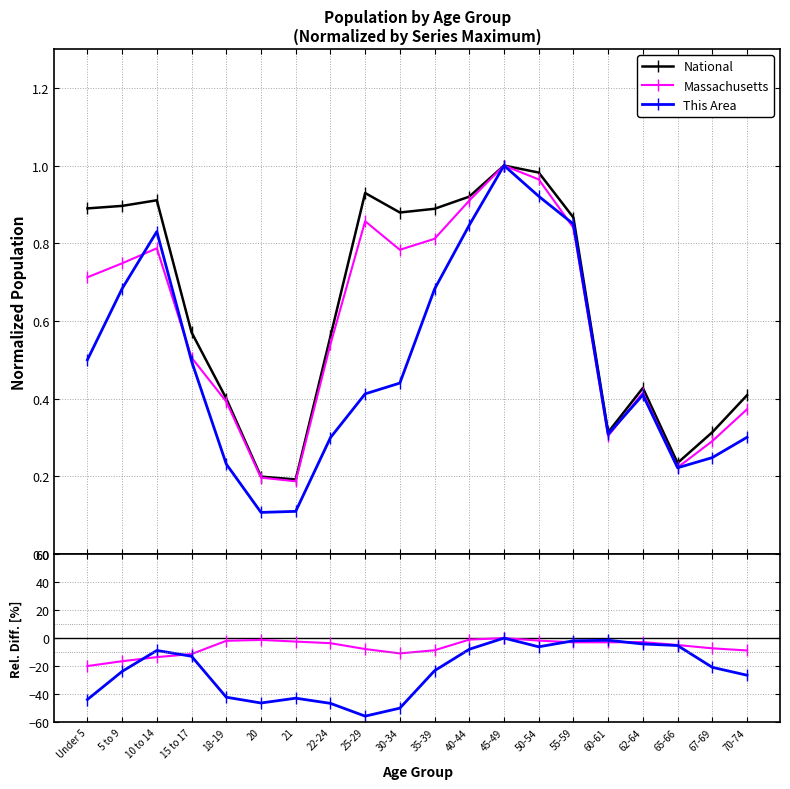

The This Area rel. diff. series shows -13.8 at 10 to 14. True or false?

False